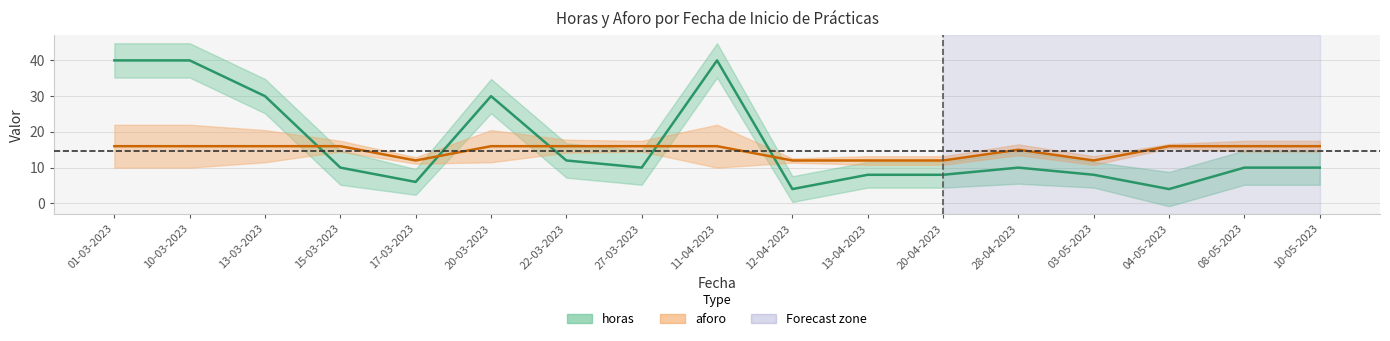

Reading right to left, what are all the values shown in this chart?

horas: 03-05-2023=8	10-05-2023=10	08-05-2023=10	04-05-2023=4	28-04-2023=10	20-04-2023=8	13-04-2023=8	11-04-2023=40	12-04-2023=4	27-03-2023=10	22-03-2023=12	20-03-2023=30	17-03-2023=6	15-03-2023=10	13-03-2023=30	10-03-2023=40	01-03-2023=40
aforo: 03-05-2023=12	10-05-2023=16	08-05-2023=16	04-05-2023=16	28-04-2023=15	20-04-2023=12	13-04-2023=12	11-04-2023=16	12-04-2023=12	27-03-2023=16	22-03-2023=16	20-03-2023=16	17-03-2023=12	15-03-2023=16	13-03-2023=16	10-03-2023=16	01-03-2023=16